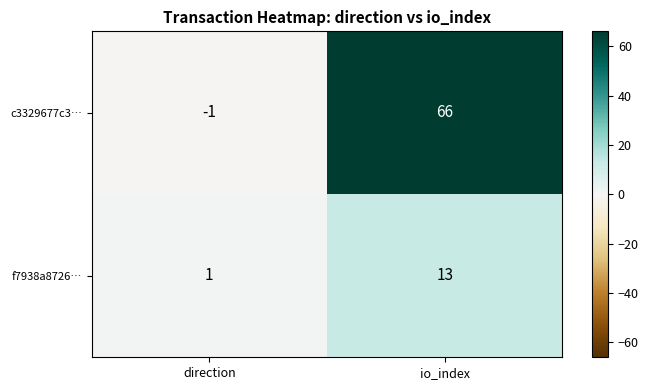

Count the number of categories in the chart.

2